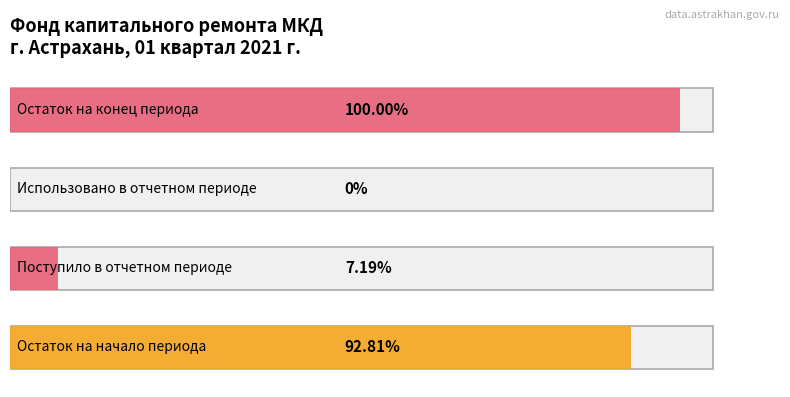

How many distinct data groups are displayed?

3